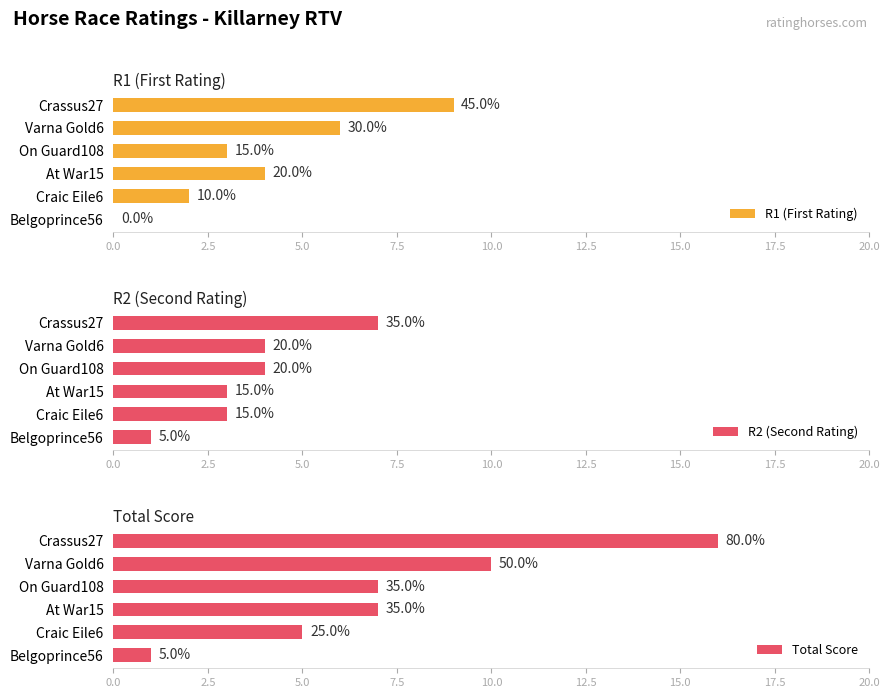

The Total Score series shows 6 at Crassus27. True or false?

False